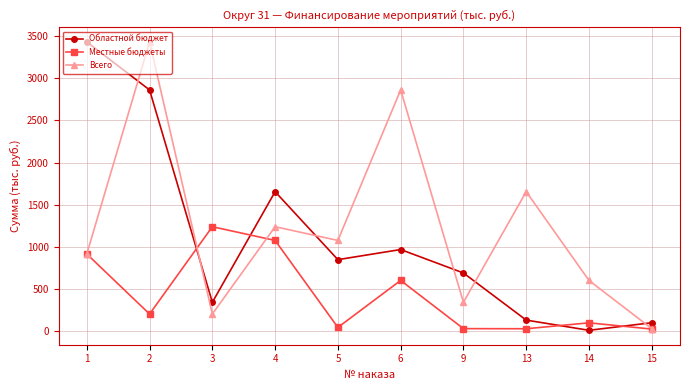

Which series has the largest total across all categories?

Всего